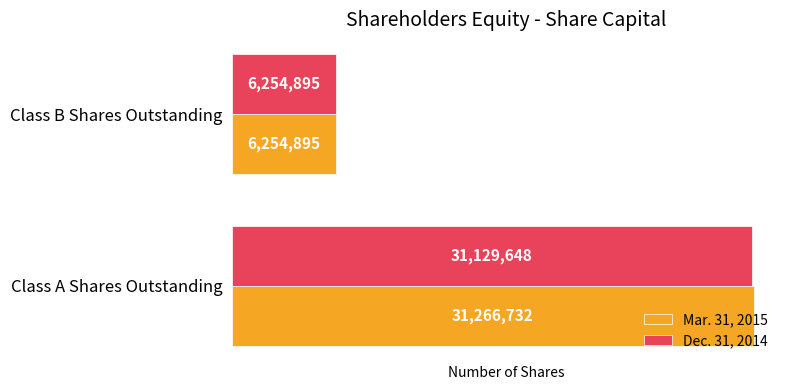

Which series has the largest range (max minus min)?

Mar. 31, 2015